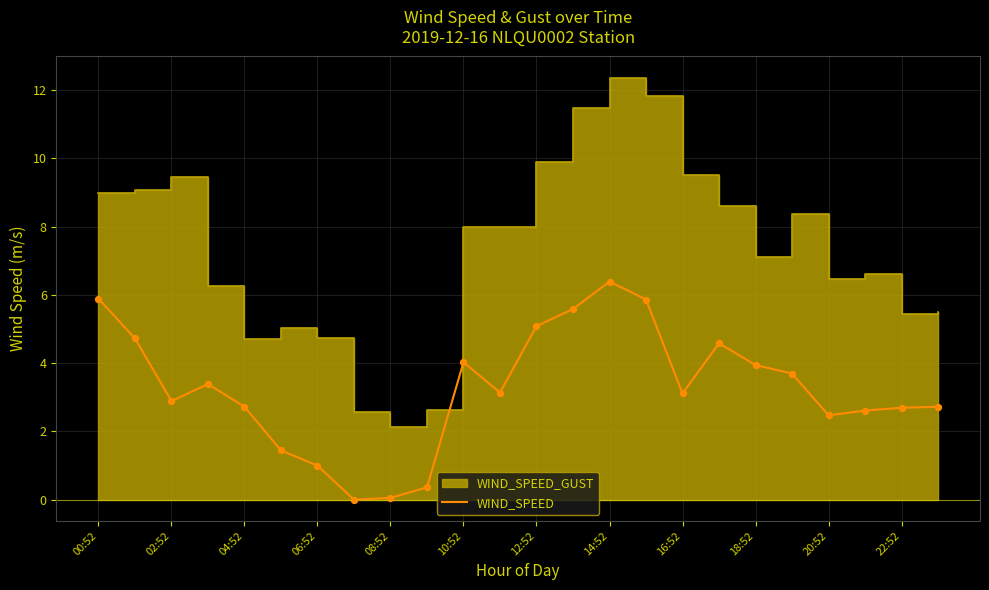

True or false: WIND_SPEED has a value of 4.0 at 14:52.

False